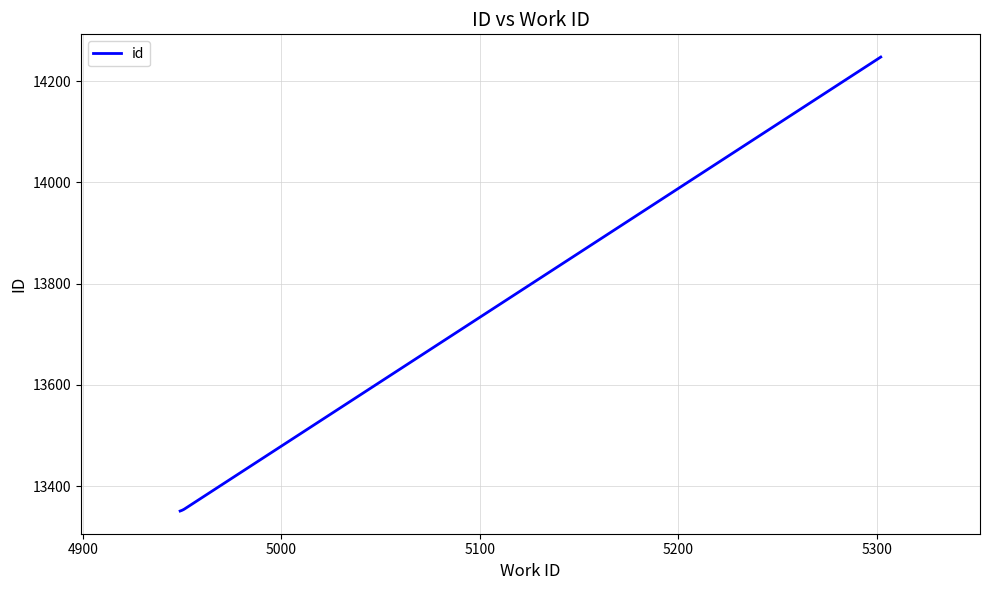

Does the chart display data point markers on the line(s)?

No